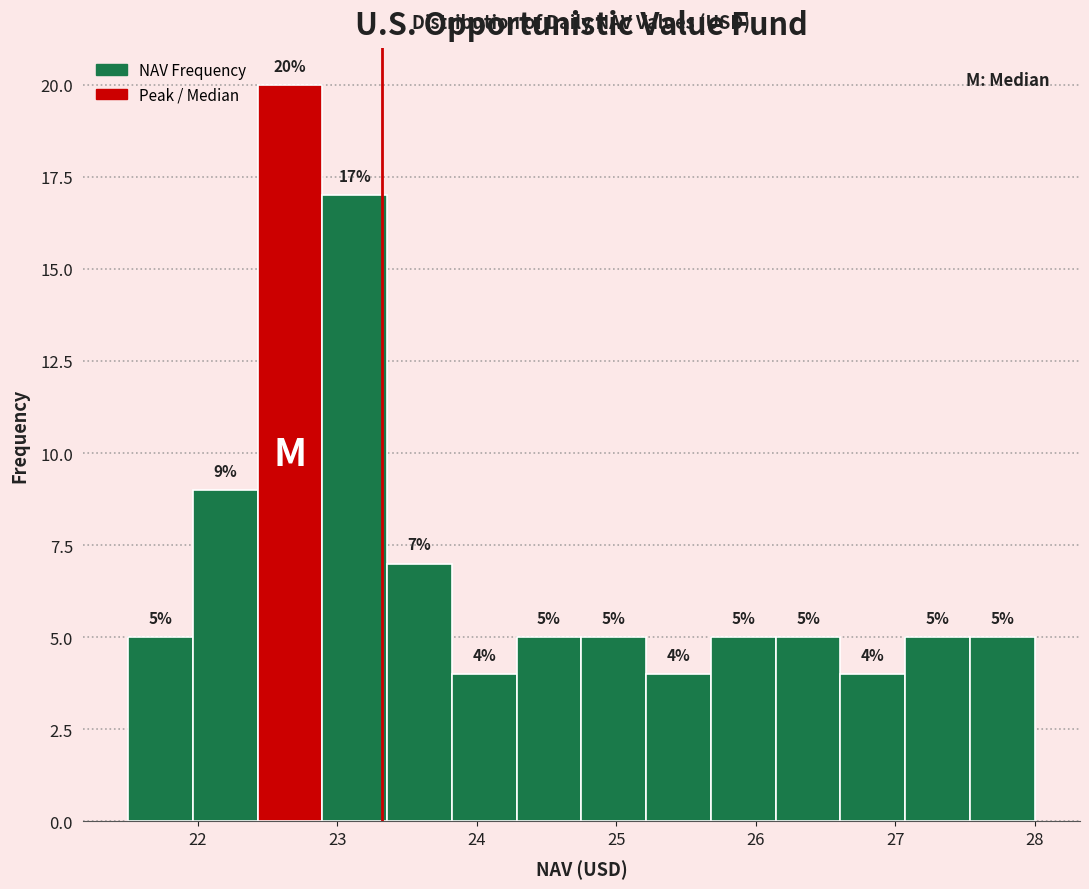

Reading left to right, list every bar in this chart as the range it spans on the x-axis followed by its height. The bar edges are not printed on the chart, so give them approximately, as read against the axis.

21.5 to 22.0: 5
22.0 to 22.4: 9
22.4 to 22.9: 20
22.9 to 23.4: 17
23.4 to 23.8: 7
23.8 to 24.3: 4
24.3 to 24.8: 5
24.8 to 25.2: 5
25.2 to 25.7: 4
25.7 to 26.1: 5
26.1 to 26.6: 5
26.6 to 27.1: 4
27.1 to 27.5: 5
27.5 to 28.0: 5